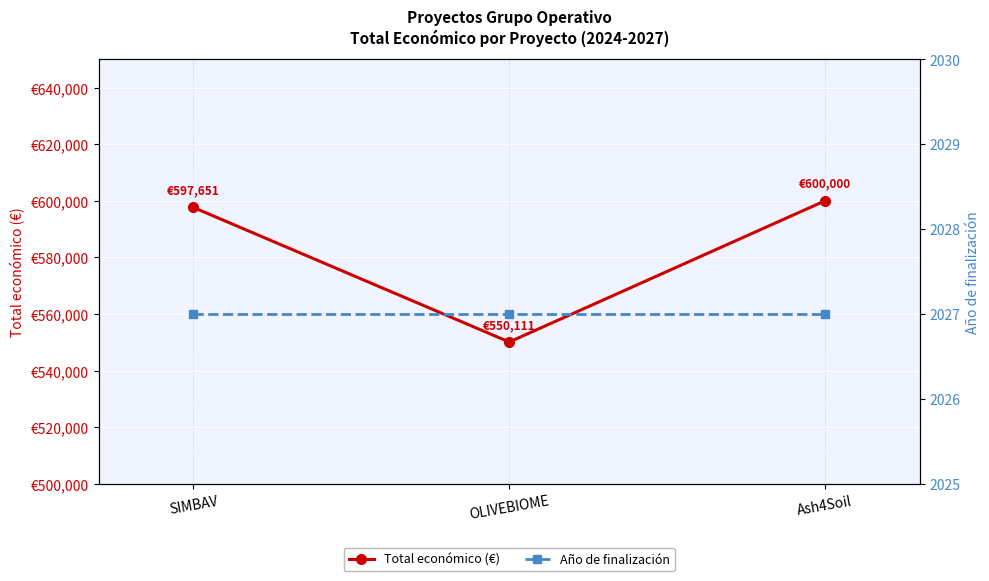

Count the number of data series in this chart.

2